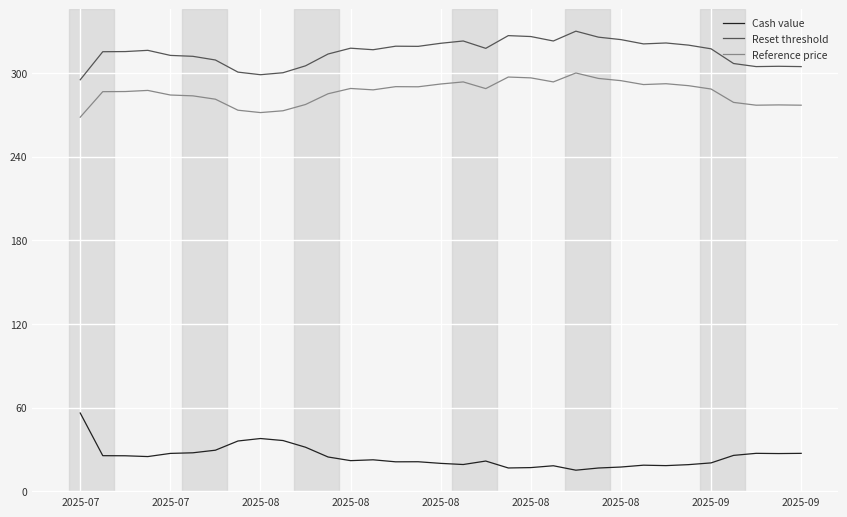

List the series in order of their peak value, highest first.

Reset threshold, Reference price, Cash value